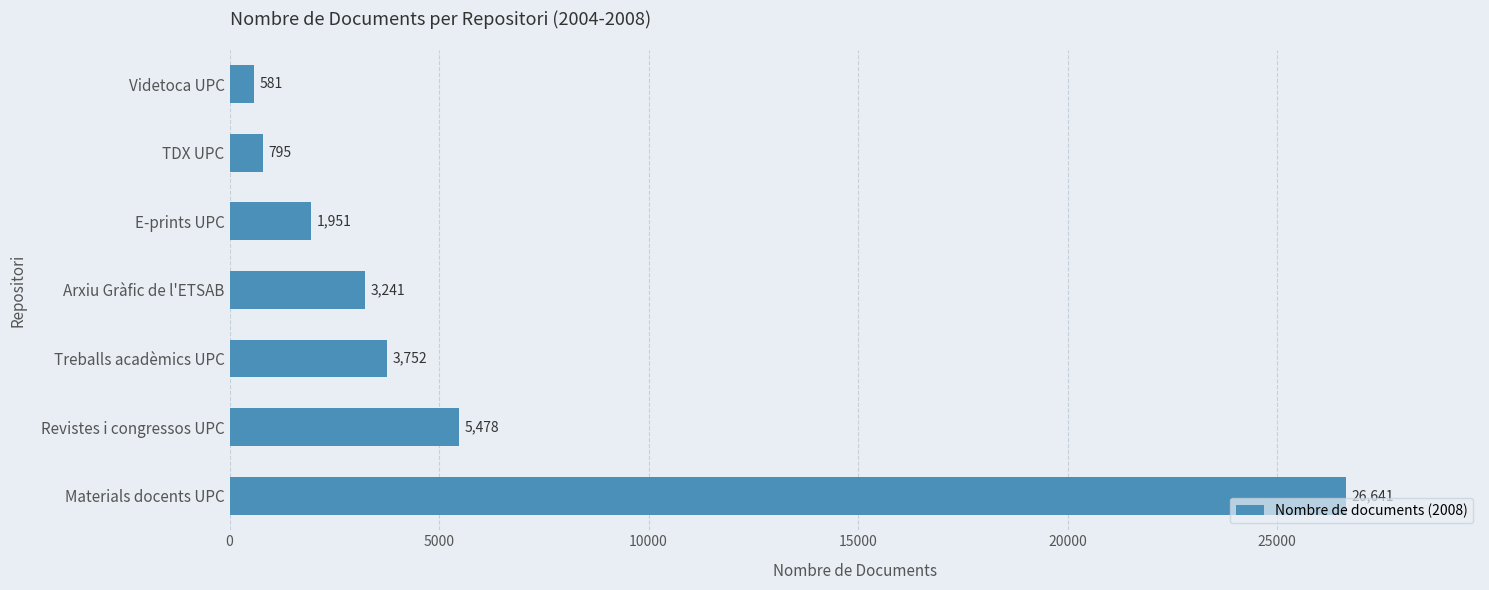

List the labels in order of value, smallest first.

Videtoca UPC, TDX UPC, E-prints UPC, Arxiu Gràfic de l'ETSAB, Treballs acadèmics UPC, Revistes i congressos UPC, Materials docents UPC